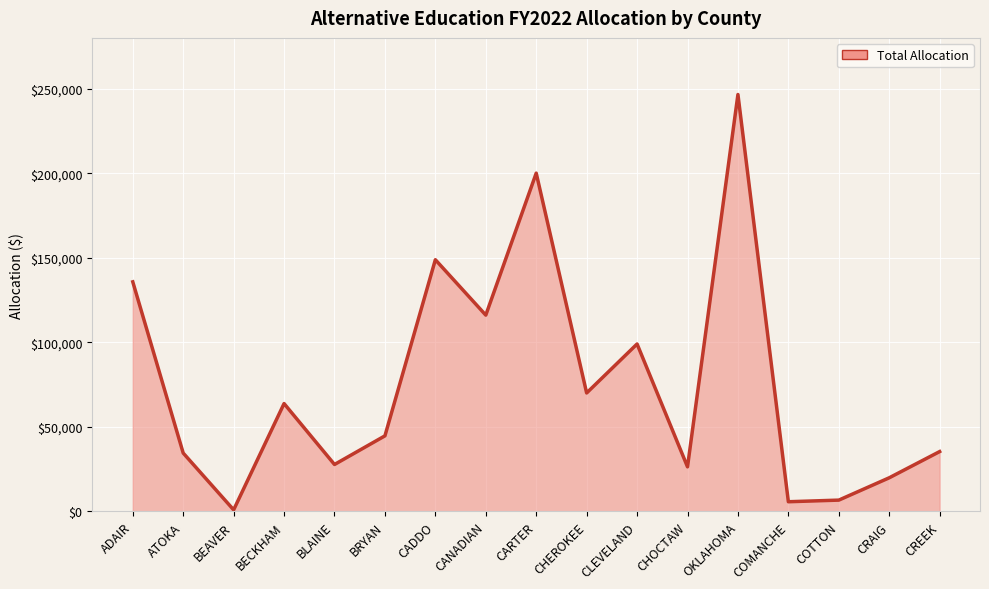

How many interior local valleys (lower than both neighbors) does the data have?

6